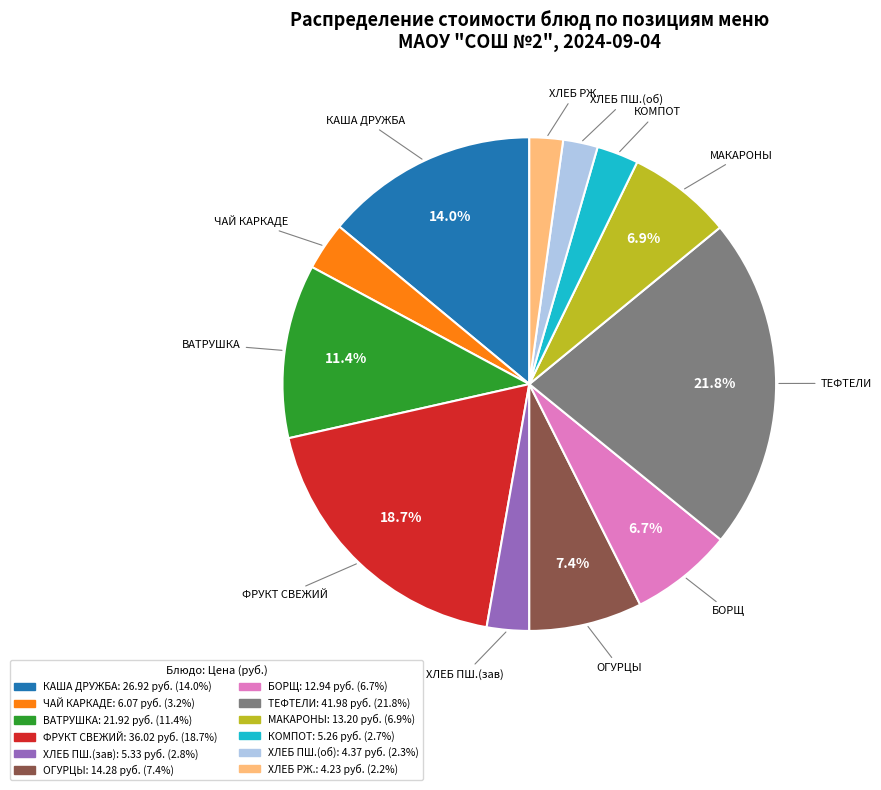

Between ОГУРЦЫ and БОРЩ, which is larger?

ОГУРЦЫ